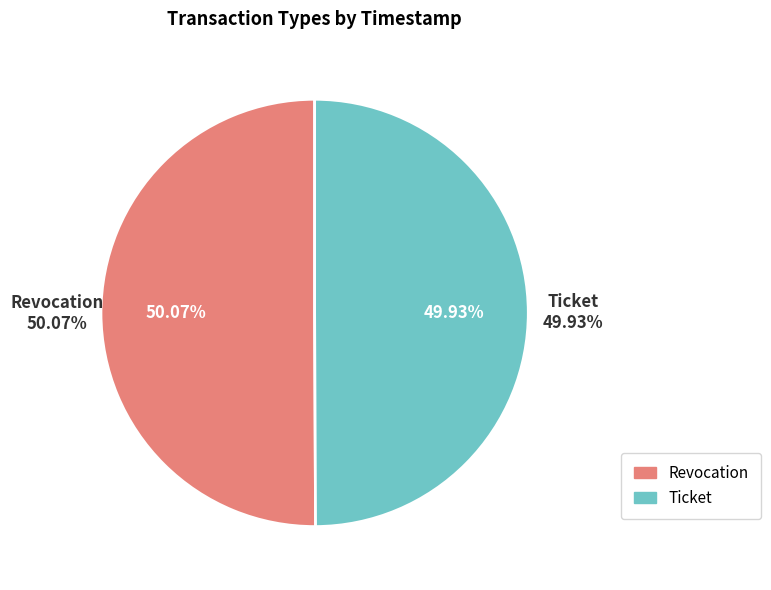

True or false: Revocation accounts for 50% of the total.

True